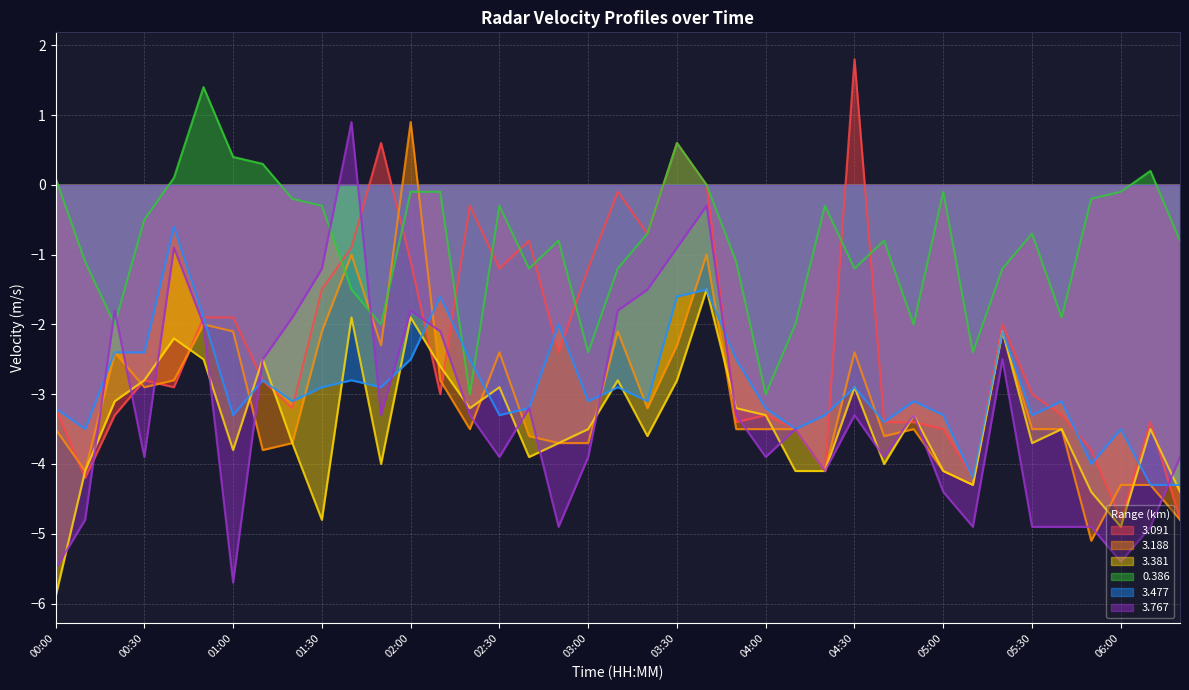

Is the value of 3.381 at 01:30 greater than the value of 0.386 at 01:20?

No